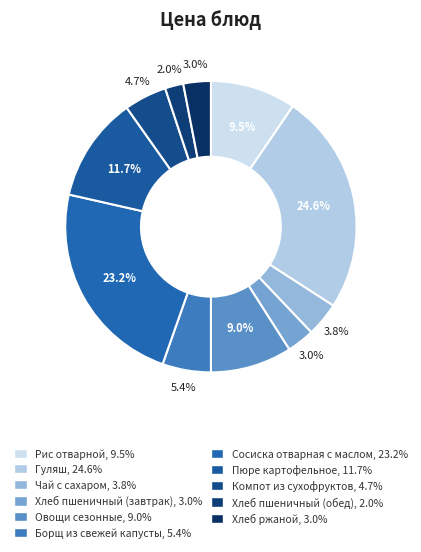

How many segments does this pie chart have?

11